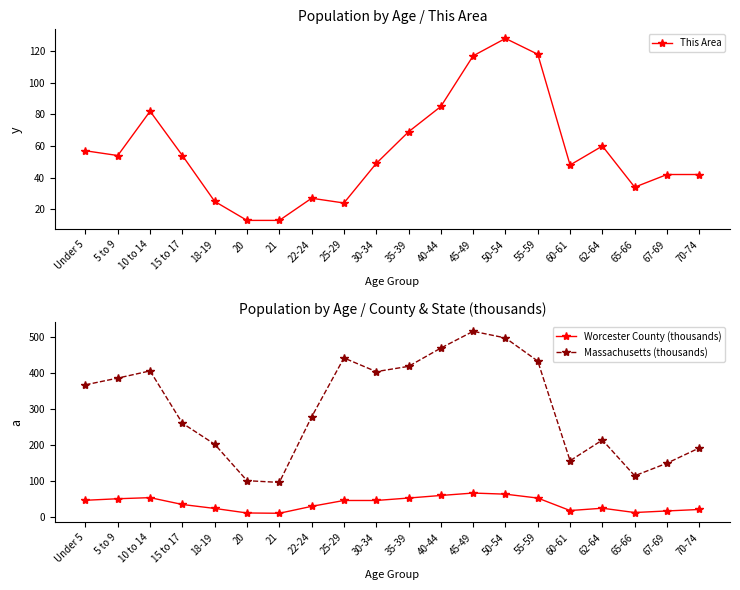

At 40-44, list the series in order from largest to smallest.

Massachusetts (thousands), This Area, Worcester County (thousands)